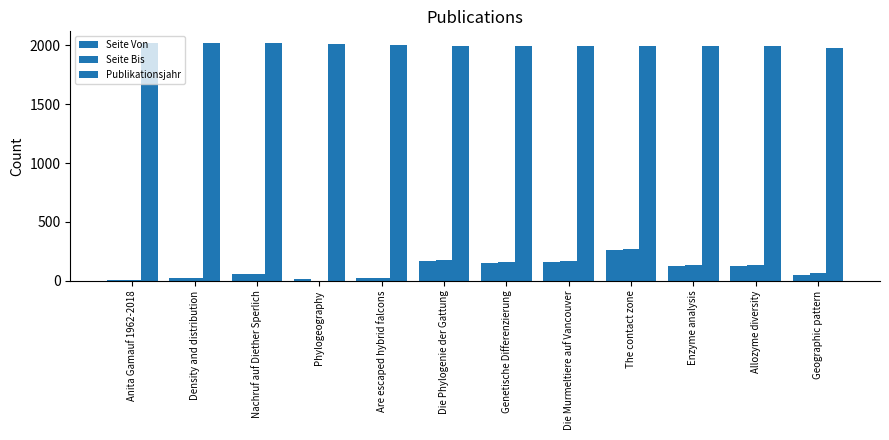

Reading left to right, list all the values displayed in this chart.

Seite Von: Anita Gamauf 1962-2018=5	Density and distribution=23	Nachruf auf Diether Sperlich=55	Phylogeography=14	Are escaped hybrid falcons=21	Die Phylogenie der Gattung=169	Genetische Differenzierung=149	Die Murmeltiere auf Vancouver=159	The contact zone=259	Enzyme analysis=121	Allozyme diversity=125	Geographic pattern=51
Seite Bis: Anita Gamauf 1962-2018=8	Density and distribution=25	Nachruf auf Diether Sperlich=58	Phylogeography=0	Are escaped hybrid falcons=26	Die Phylogenie der Gattung=176	Genetische Differenzierung=158	Die Murmeltiere auf Vancouver=168	The contact zone=272	Enzyme analysis=135	Allozyme diversity=134	Geographic pattern=64
Publikationsjahr: Anita Gamauf 1962-2018=2019	Density and distribution=2019	Nachruf auf Diether Sperlich=2018	Phylogeography=2010	Are escaped hybrid falcons=2006	Die Phylogenie der Gattung=1999	Genetische Differenzierung=1999	Die Murmeltiere auf Vancouver=1999	The contact zone=1997	Enzyme analysis=1996	Allozyme diversity=1991	Geographic pattern=1981